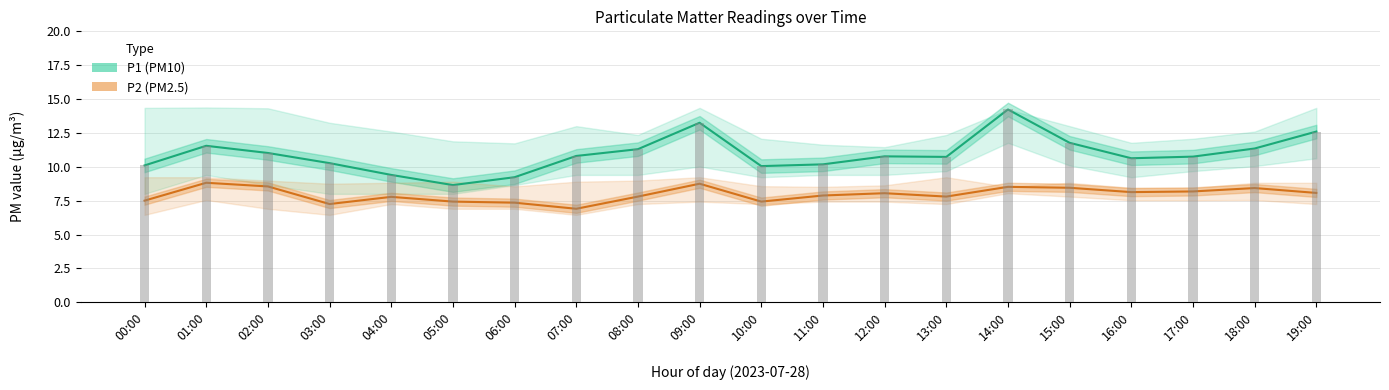

What is the difference between the P1 (PM10) values at 09:00 and 01:00?

1.7